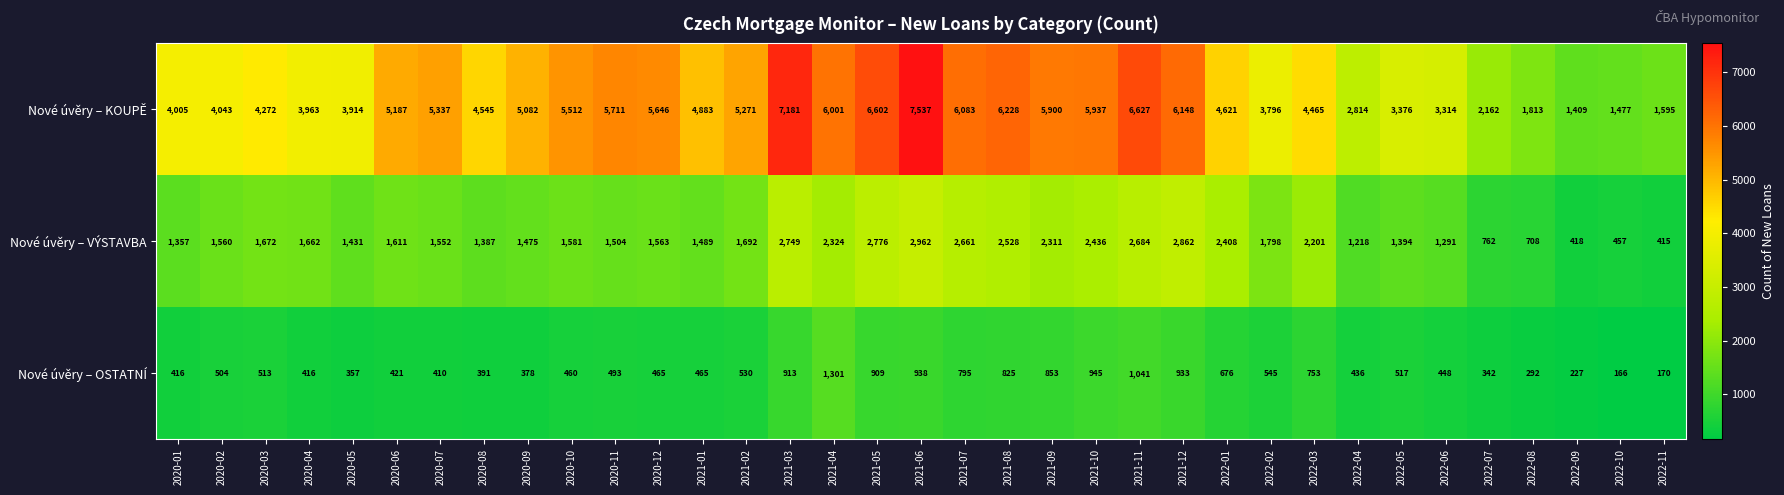

List the series in order of their peak value, highest first.

Nové úvěry – KOUPĚ, Nové úvěry – VÝSTAVBA, Nové úvěry – OSTATNÍ